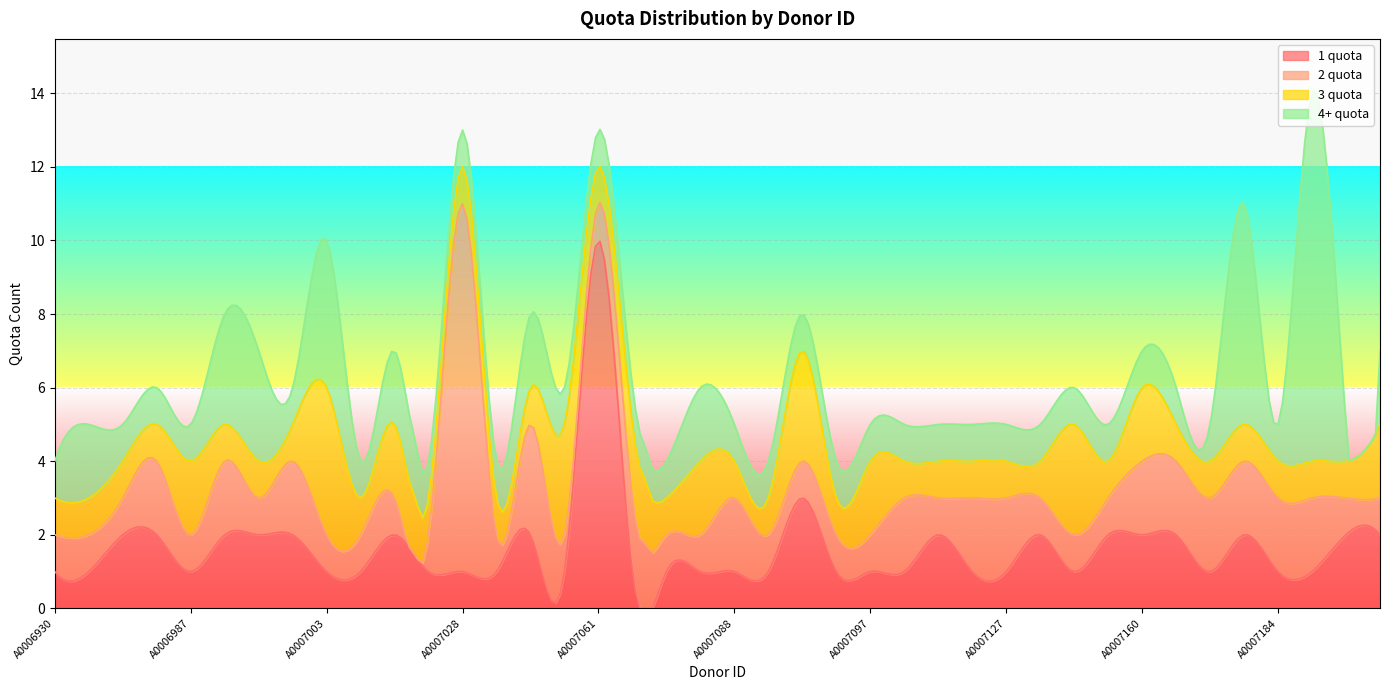

At how many categories does at least one series exceed 8?

3